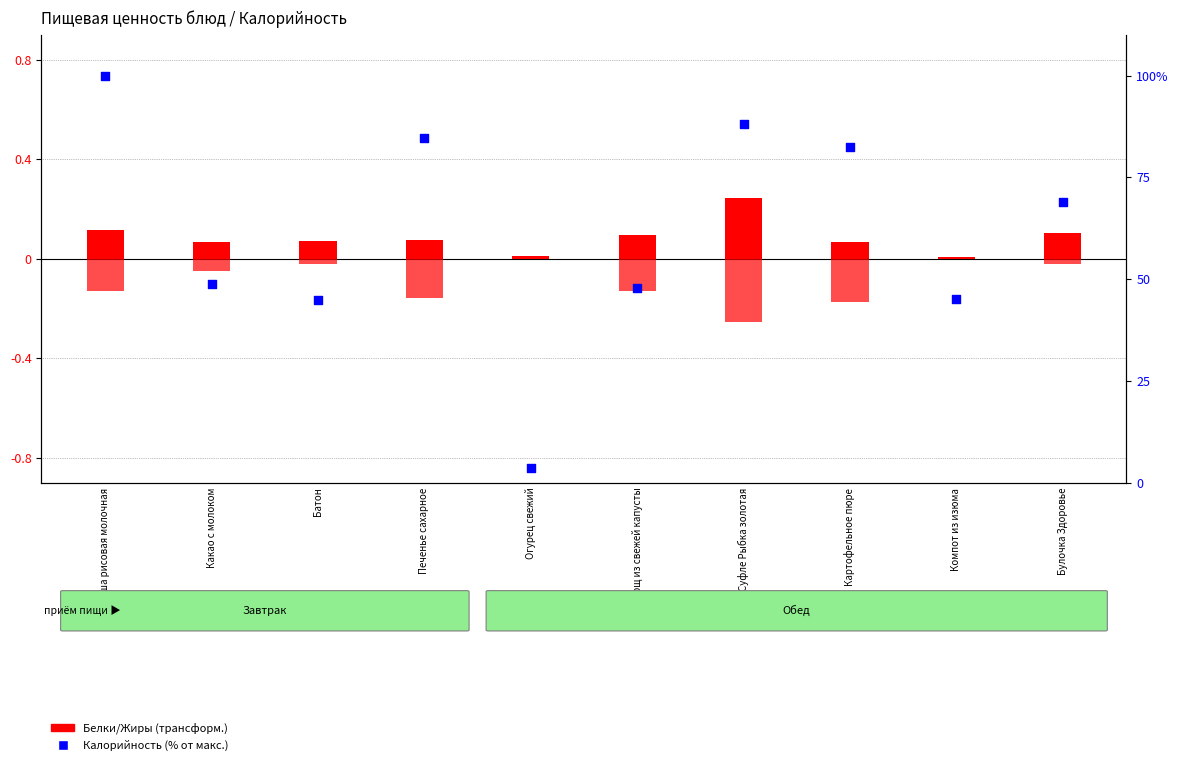

Is the value of Белки (трансформ.) at Печенье сахарное greater than the value of Калорийность (% от макс.) at Печенье сахарное?

No